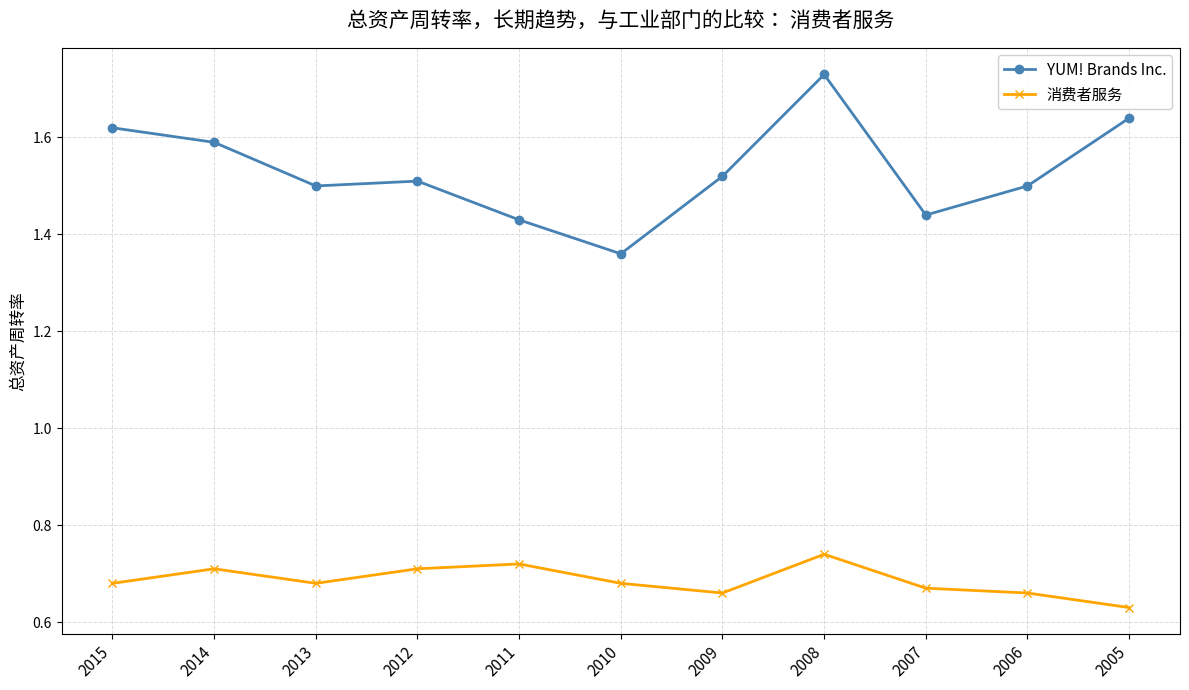

Between 2013 and 2007, which series saw the biggest shift?

YUM! Brands Inc.